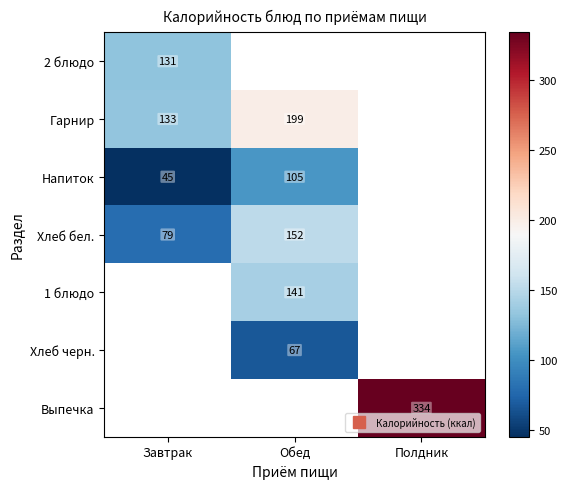

Which series has the widest spread of values?

Хлеб бел.